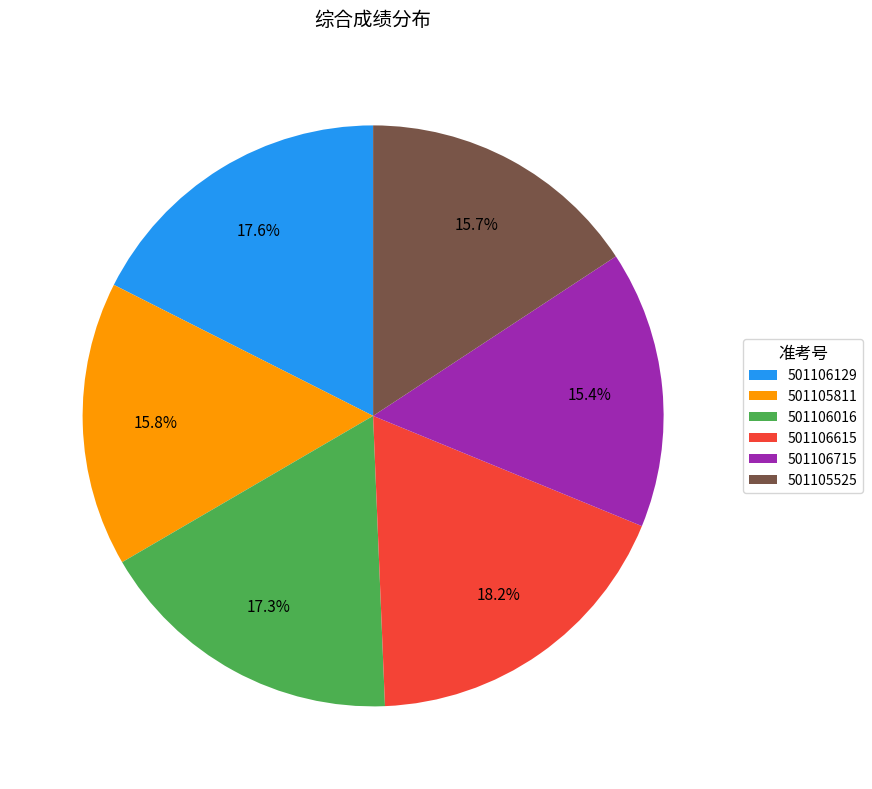

Is there a majority slice in this chart?

No